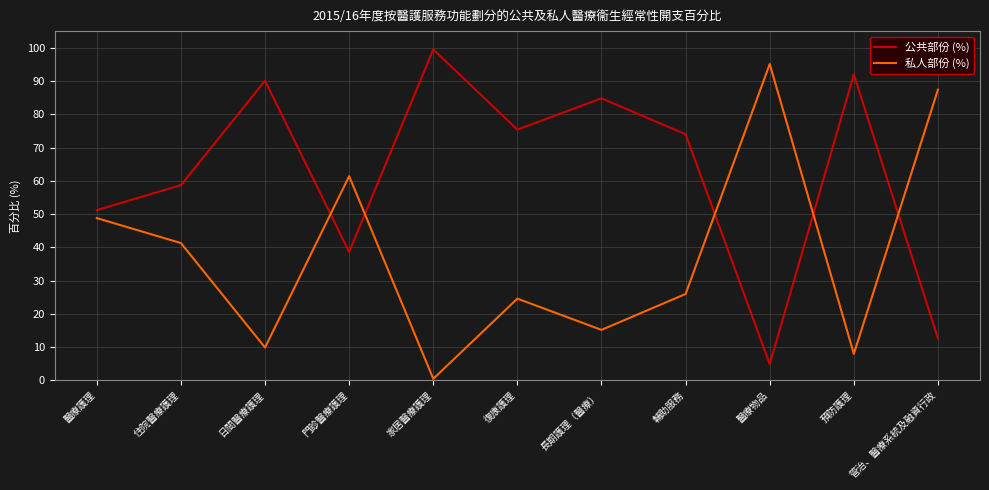

How many lines are shown in the chart?

2